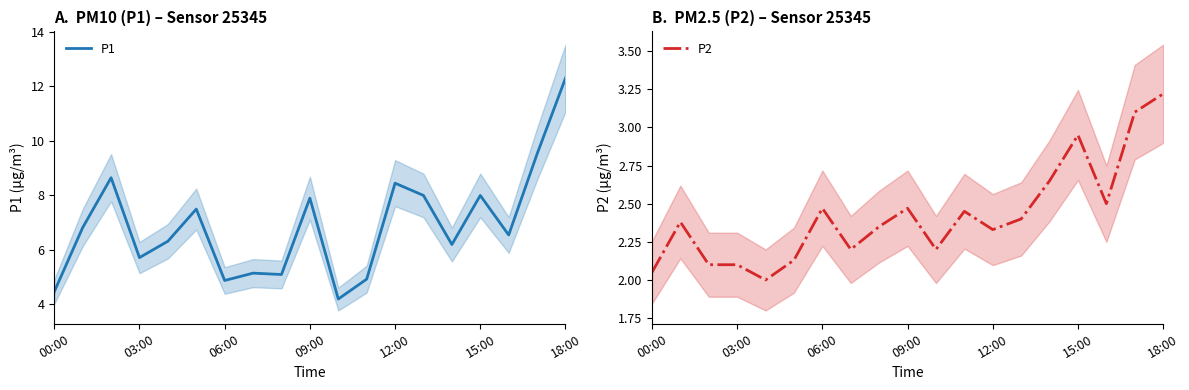

Which series has the widest spread of values?

P1